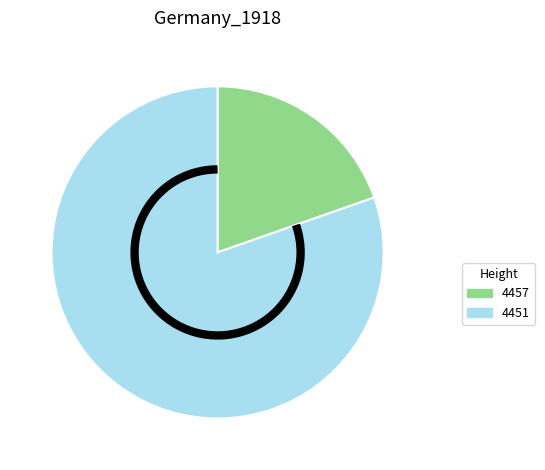

Do 4451 and 4457 together represent more than half of the pie?

Yes